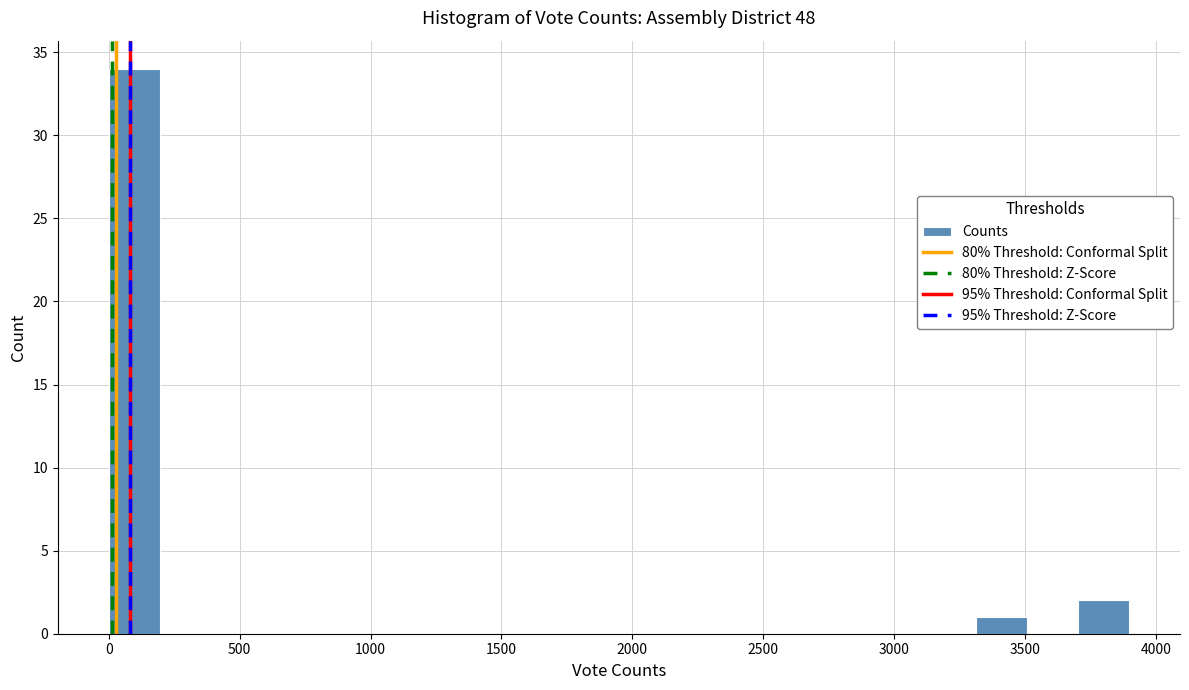

Around what value on the x-axis is the tallest bar? Give the approximate position of its centre, as read against the axis.

100